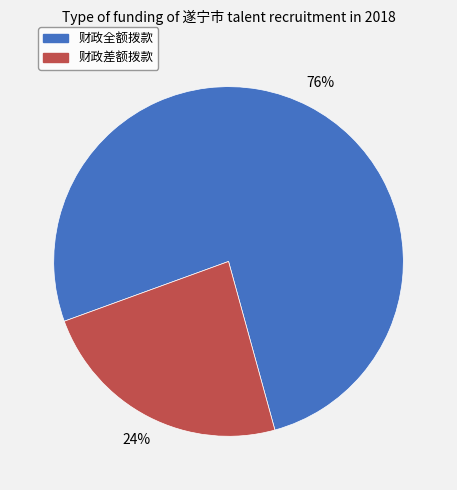

The 财政全额拨款 slice represents 76% of the pie. True or false?

True